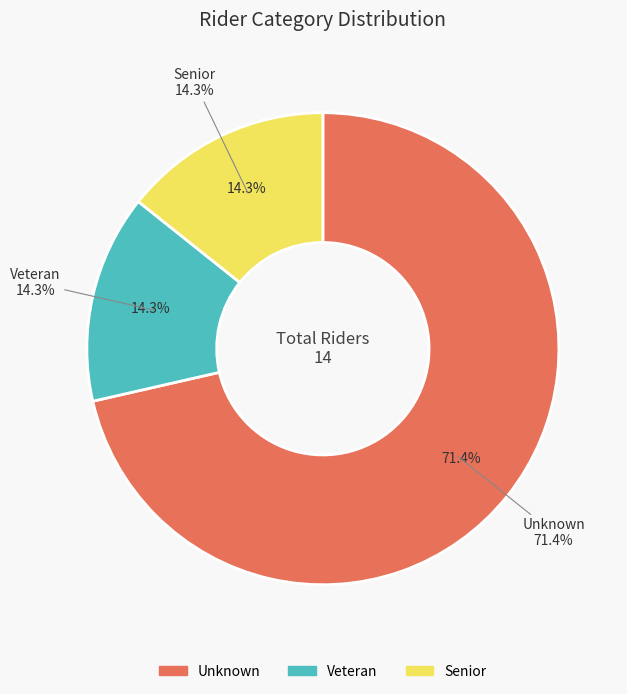

What is the largest slice in the pie chart?

Unknown